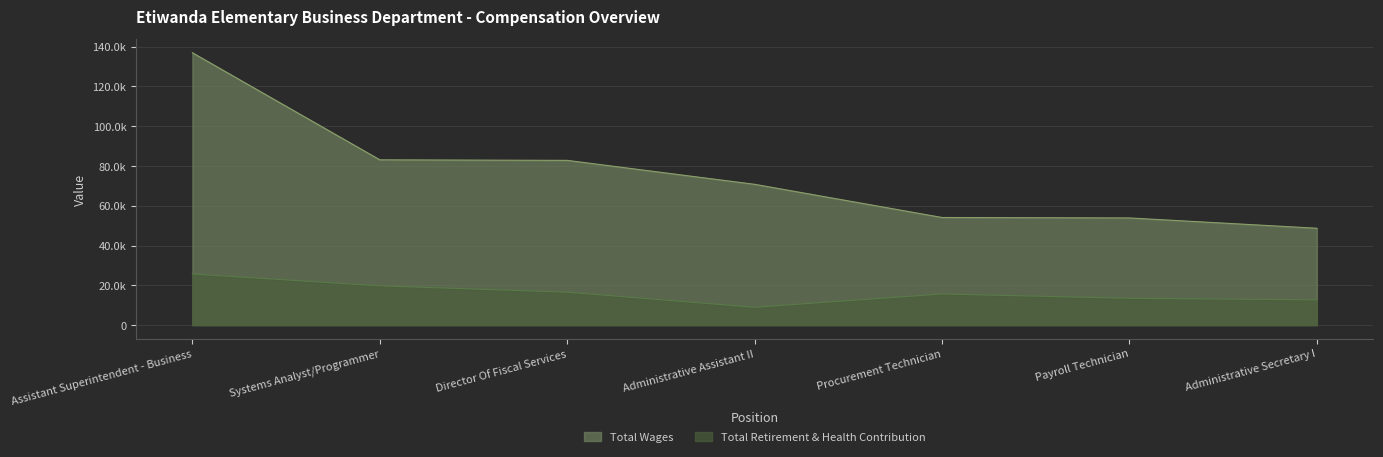

Which series has the largest range (max minus min)?

Total Wages